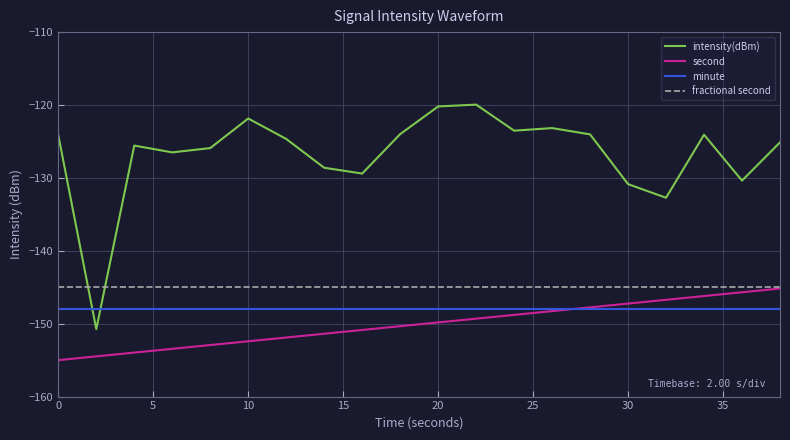

Which series has the largest total across all categories?

intensity(dBm)